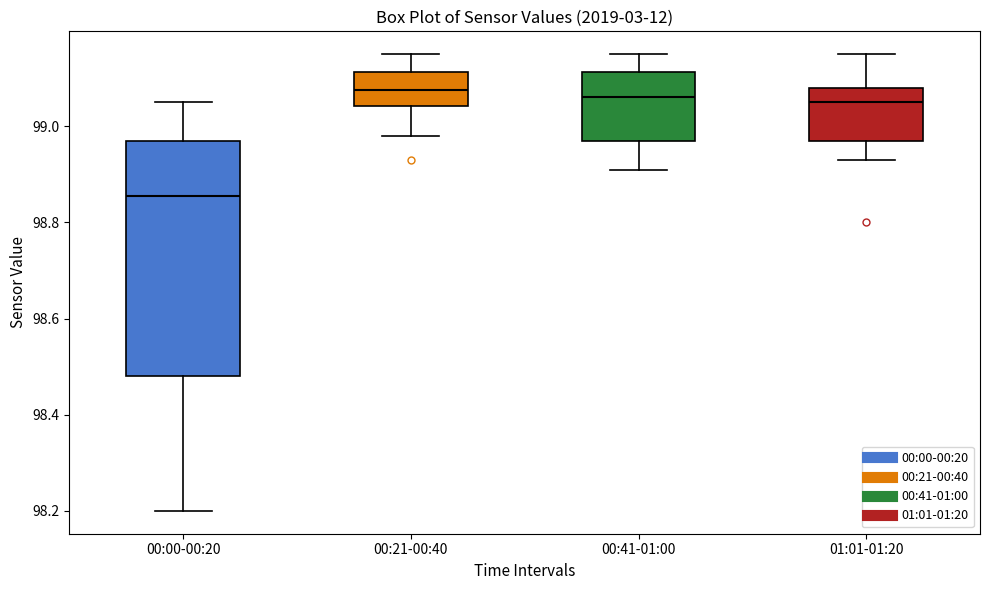

Where does the lower whisker of the box for 00:41-01:00 end on the y-axis? The values are not printed on the chart, so give them approximately, as read against the axis.

98.92